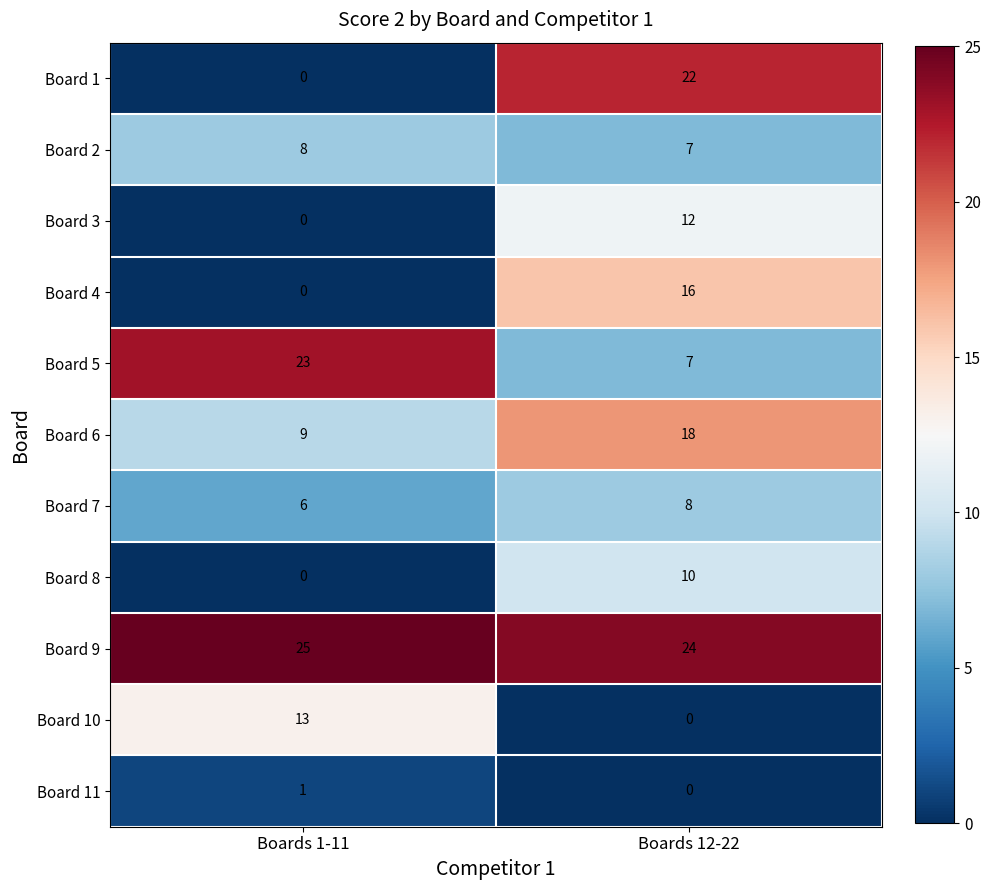

How many series are shown in this chart?

11